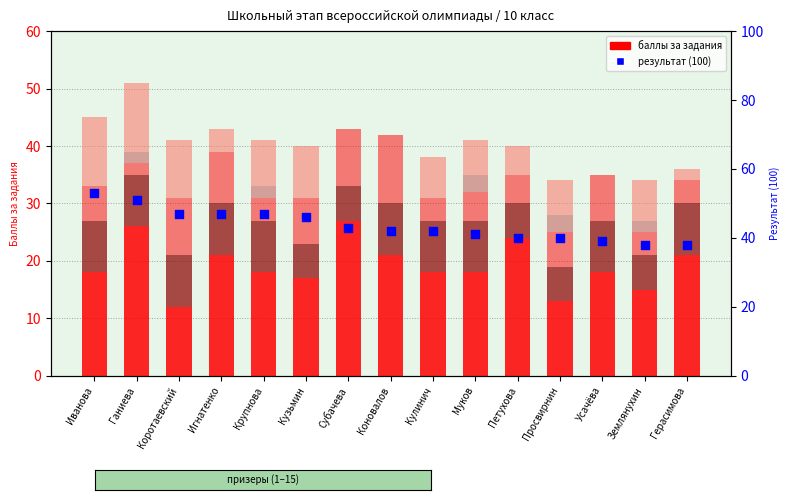

What is the total value across all series at Иванова?

98